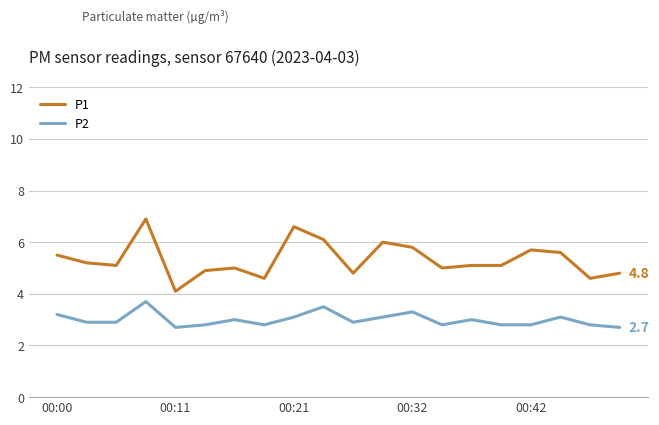

List the series in order of their peak value, lowest first.

P2, P1